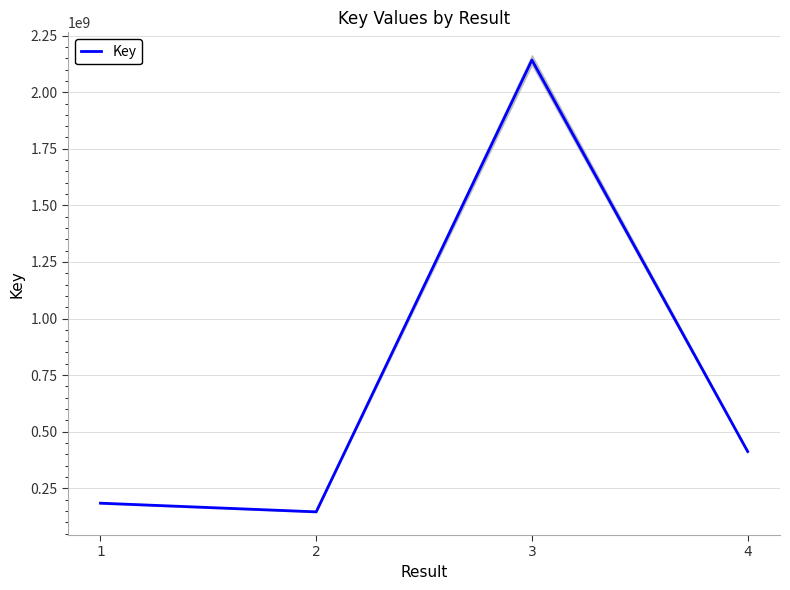

Rank the categories by value from lowest to highest.

2, 1, 4, 3